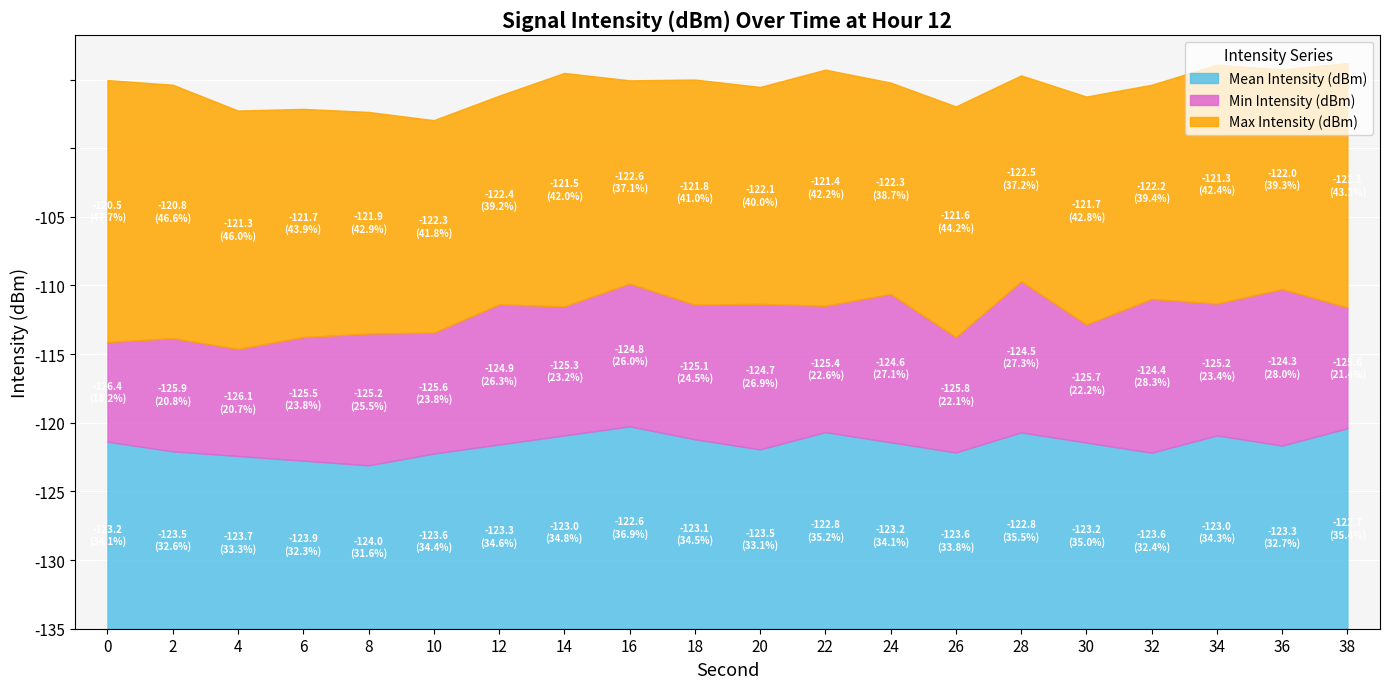

Where is the first local maximum for Mean Intensity (dBm)?

16